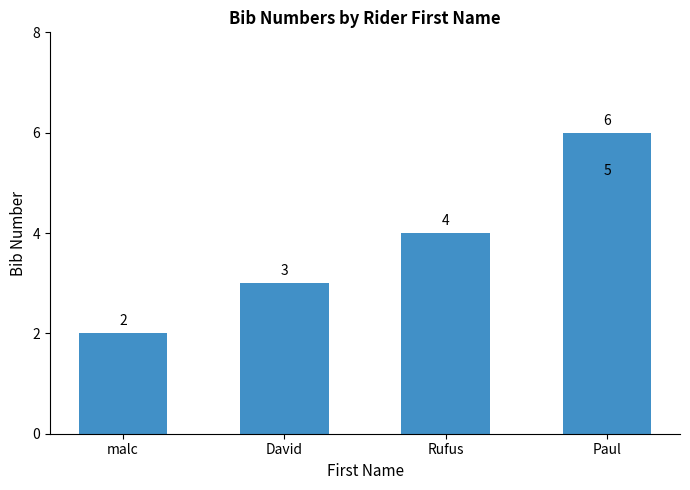

How many distinct data groups are displayed?

1